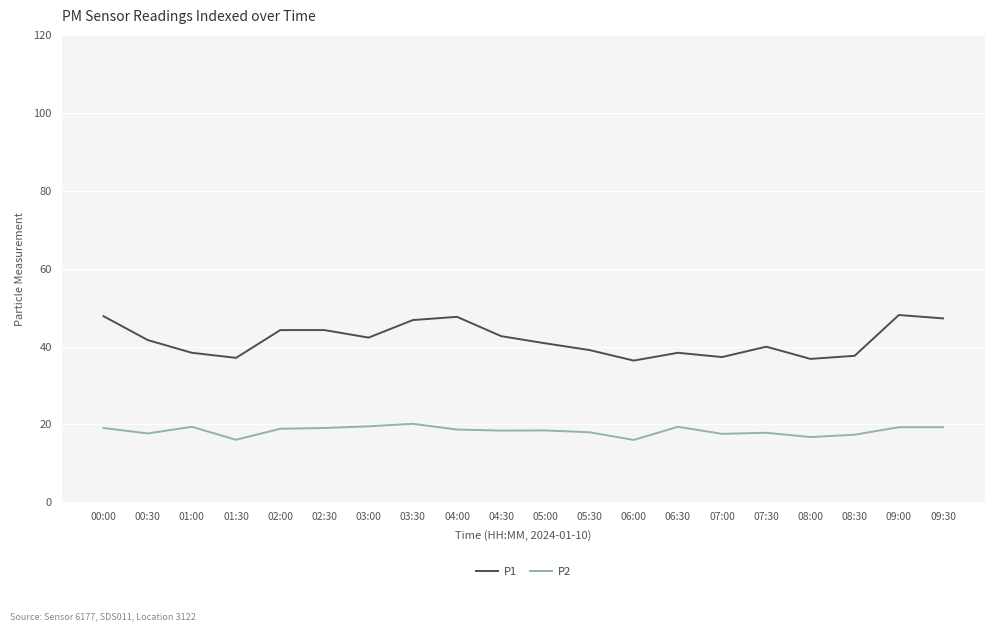

What is the maximum value shown in the chart?

48.1